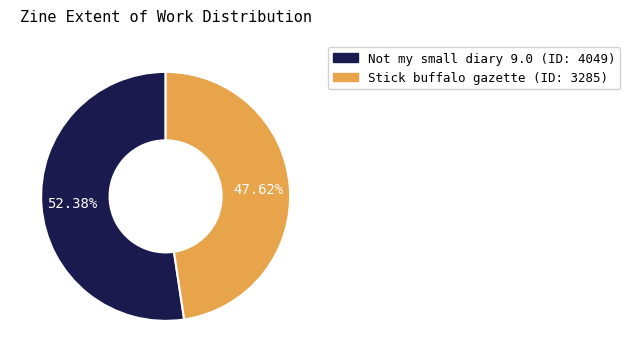

Which slice is the smallest?

Stick buffalo gazette